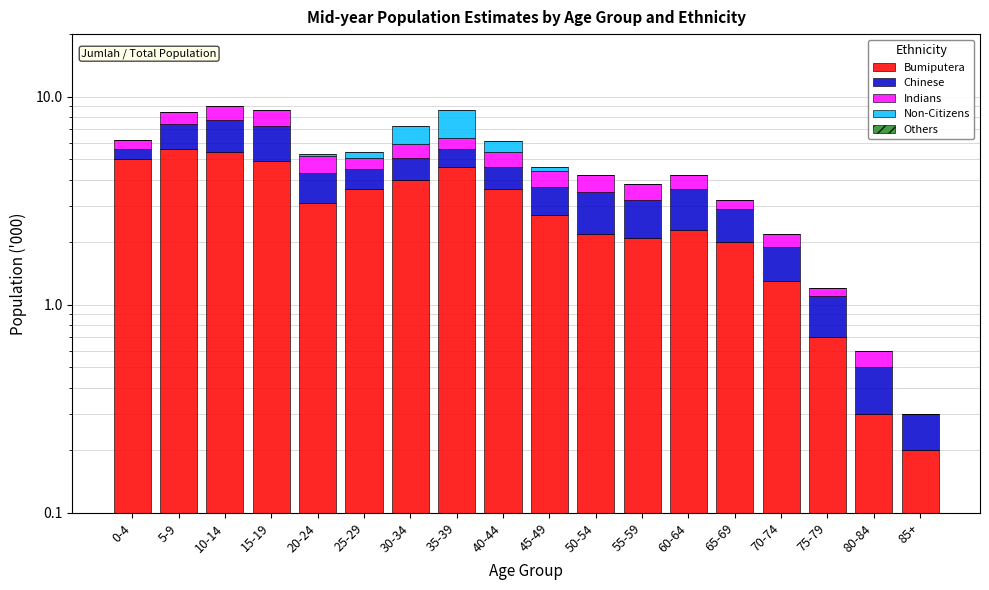

Which series has the largest total across all categories?

Bumiputera